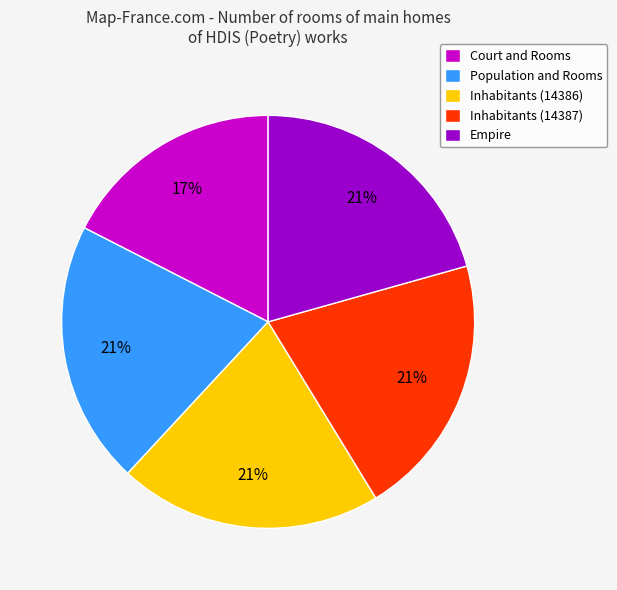

To the nearest percent, what is the average slice percentage?

20%